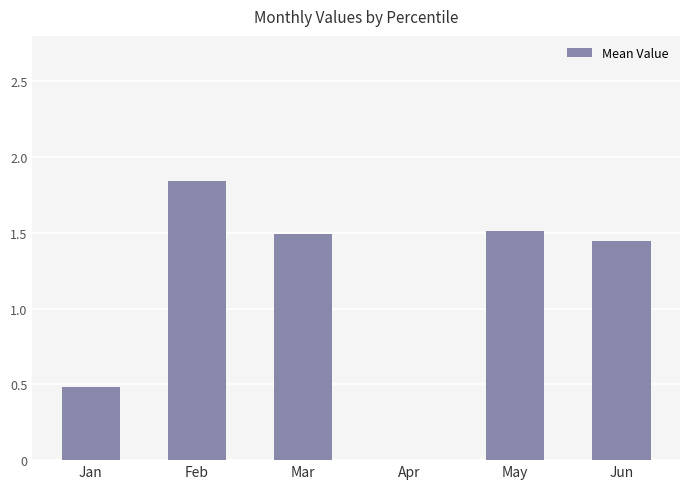

At which category does the chart reach its peak across all series?

Feb